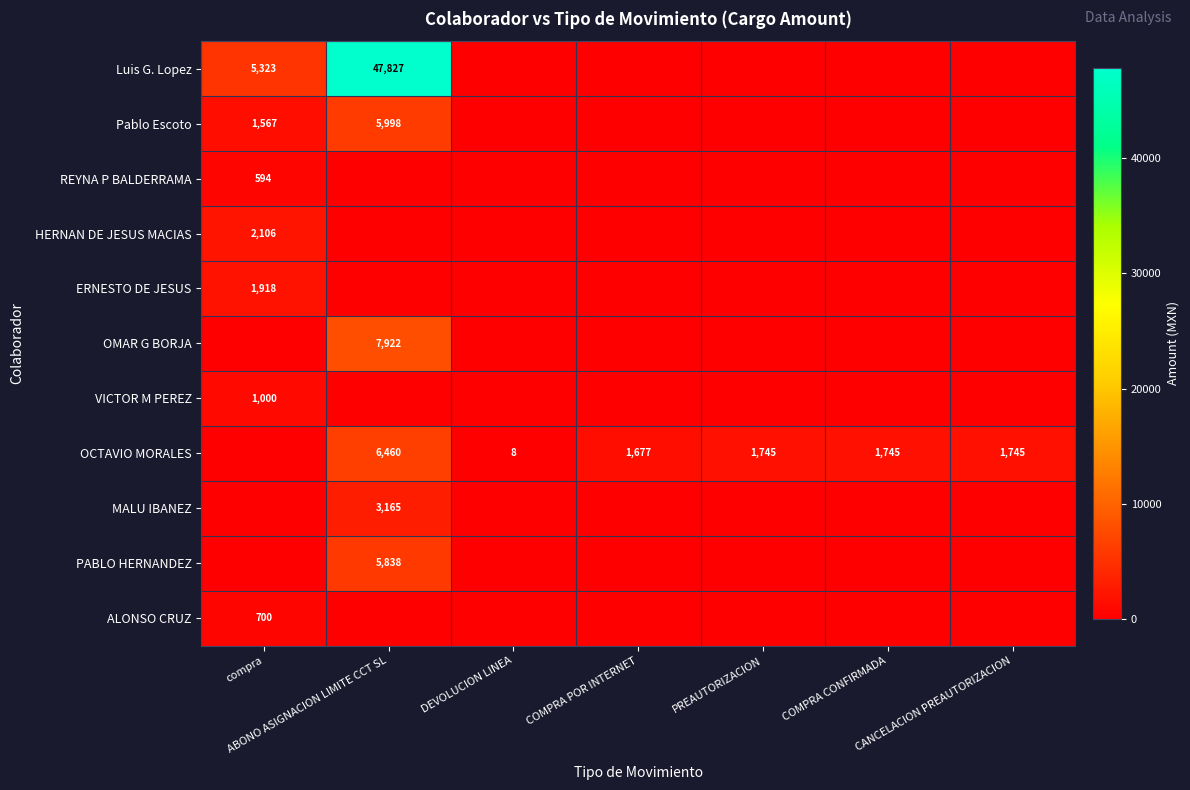

True or false: VICTOR M PEREZ has a value of 659.1 at compra.

False